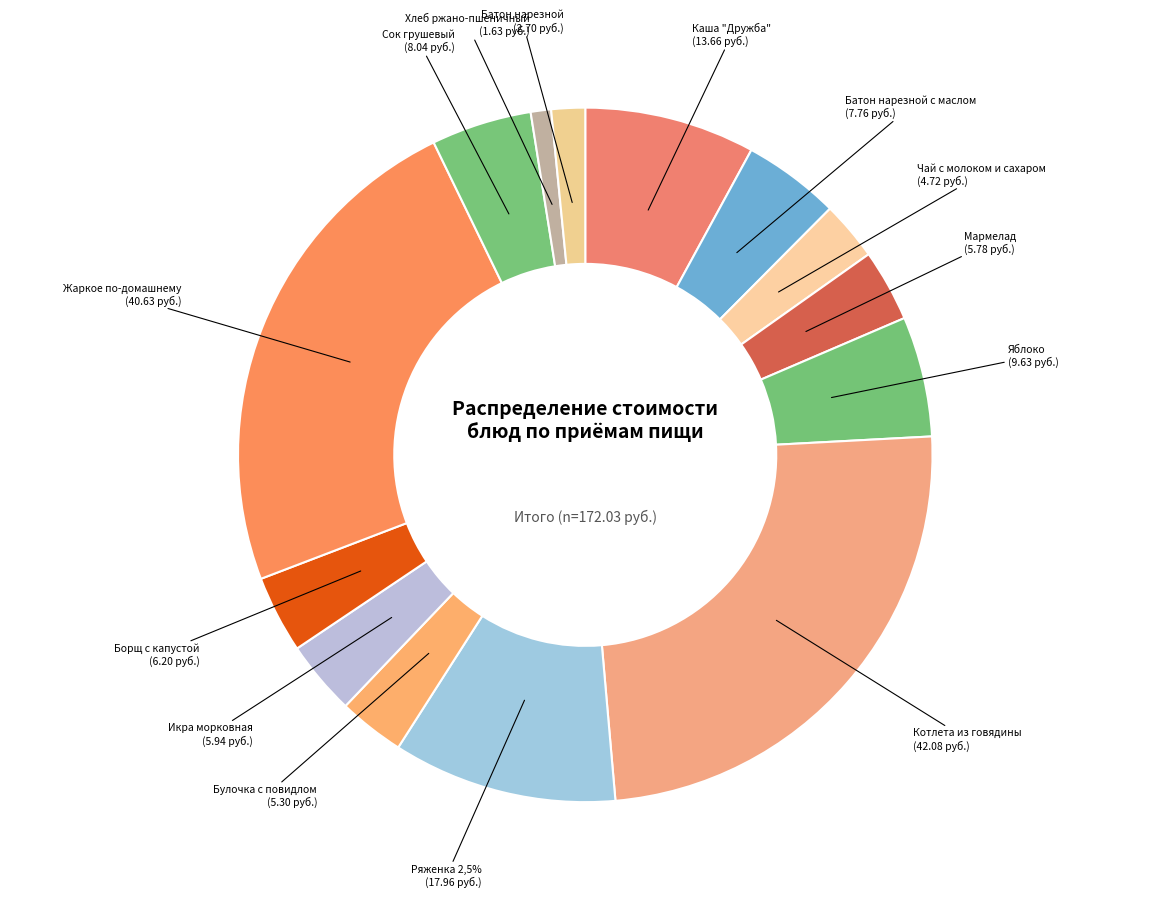

To the nearest percent, what portion does Булочка с повидлом represent?

3%